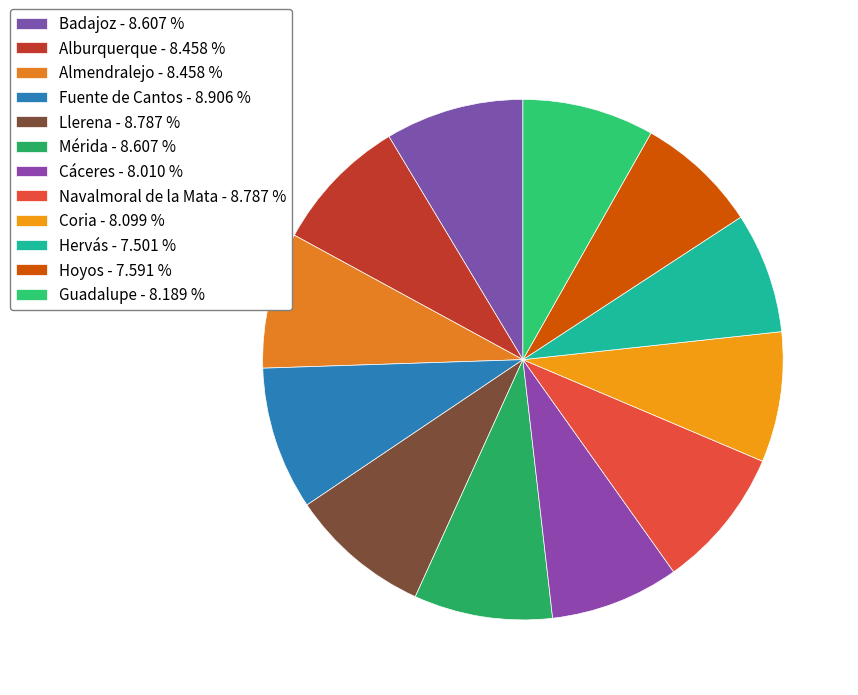

What is the largest slice in the pie chart?

Fuente de Cantos